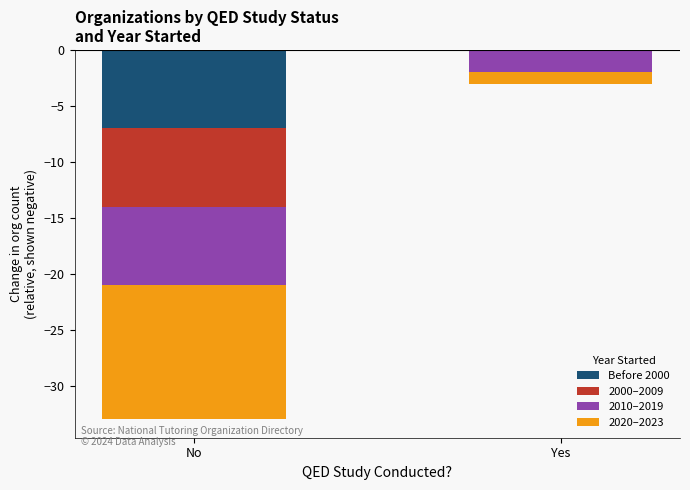

Which label corresponds to the smallest value in the chart?

No